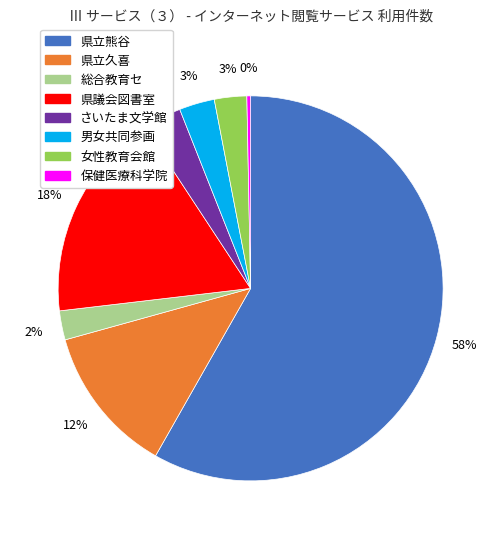

Does any single category account for the majority?

Yes